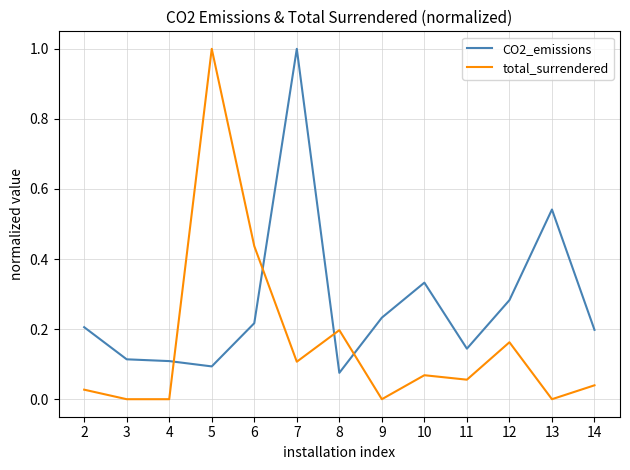

True or false: CO2_emissions and total_surrendered cross at least once.

True